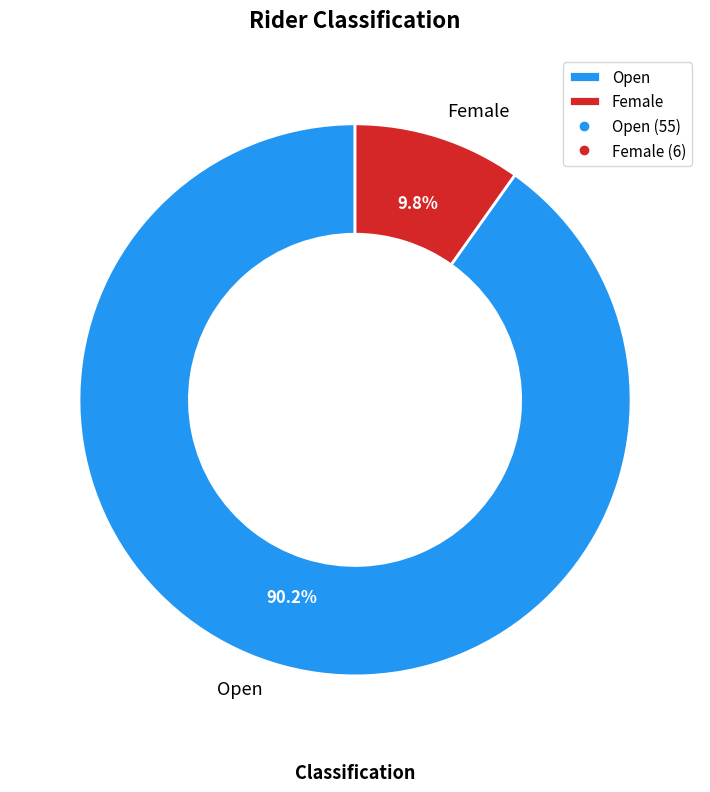

What portion of the pie excludes Female?

90.2%